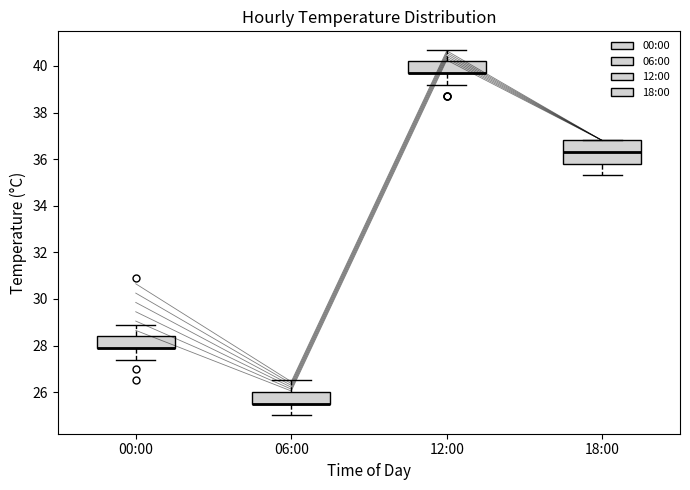

Where does the upper whisker of the box for 12:00 end on the y-axis? The values are not printed on the chart, so give them approximately, as read against the axis.

40.8